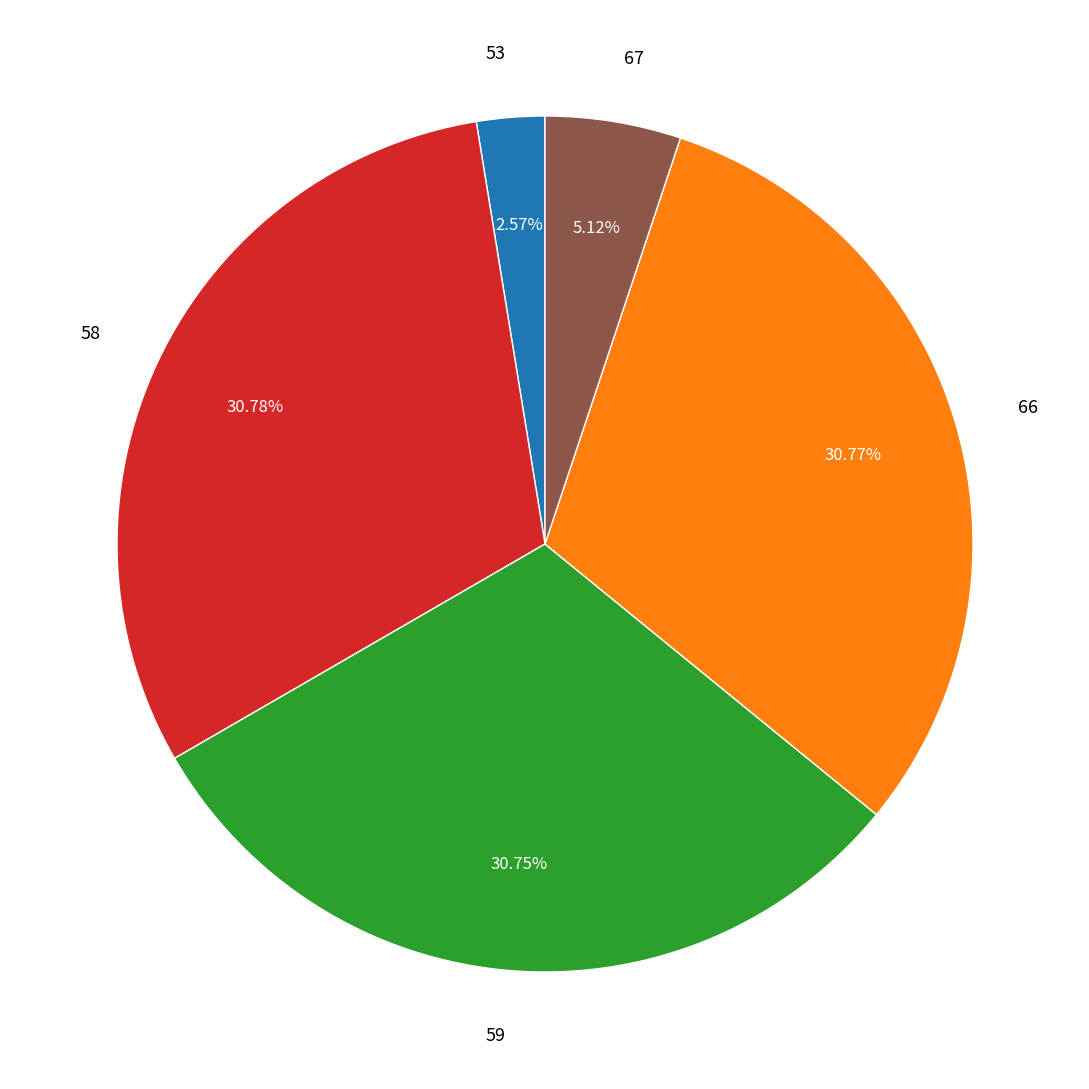

How many slices are in this pie chart?

5